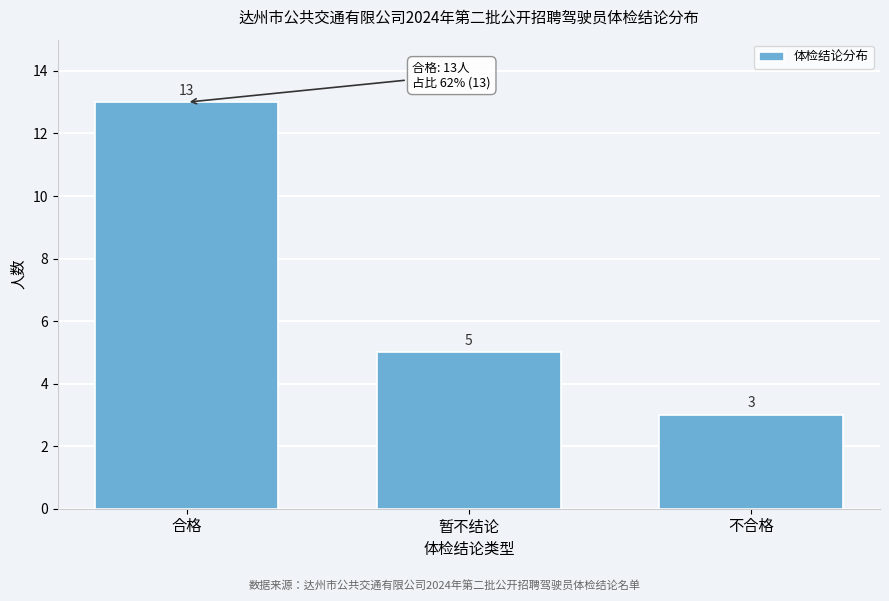

Reading left to right, list all the values displayed in this chart.

合格=13	暂不结论=5	不合格=3